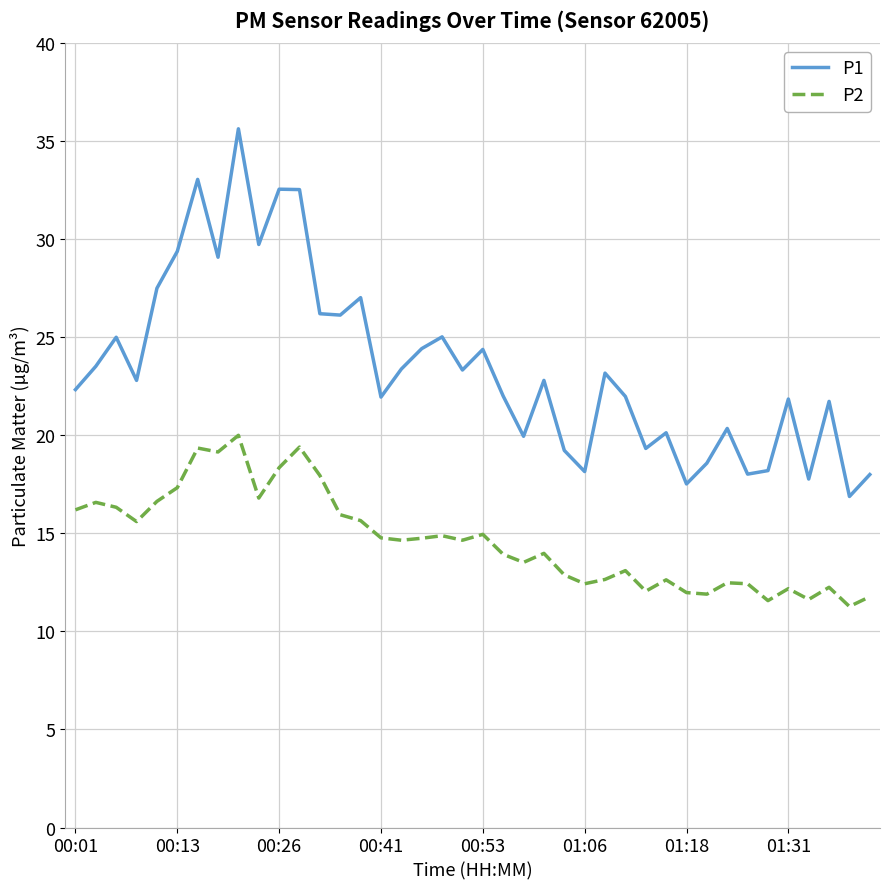

True or false: P1 and P2 cross at least once.

False